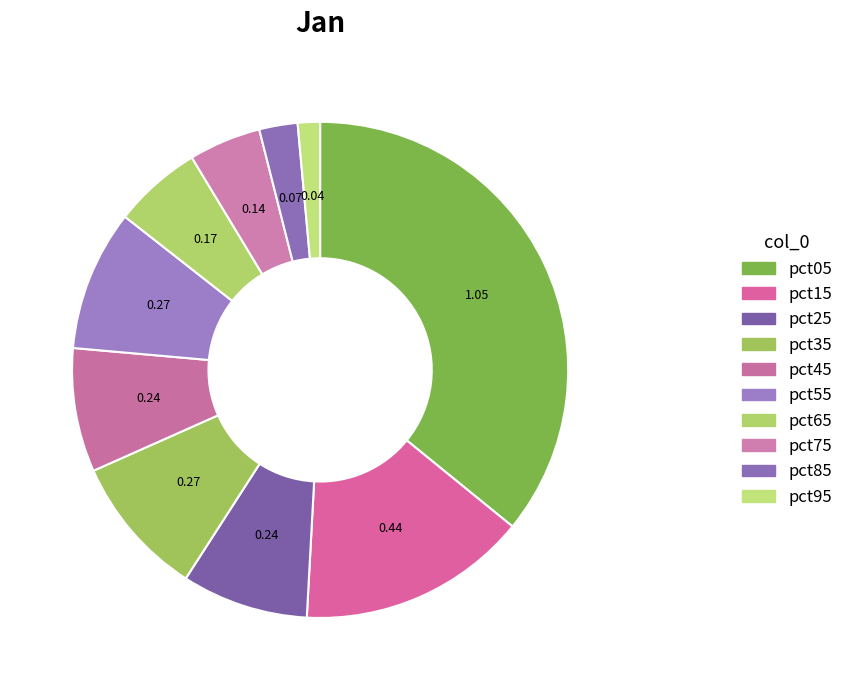

What is the smallest slice in the pie chart?

pct95